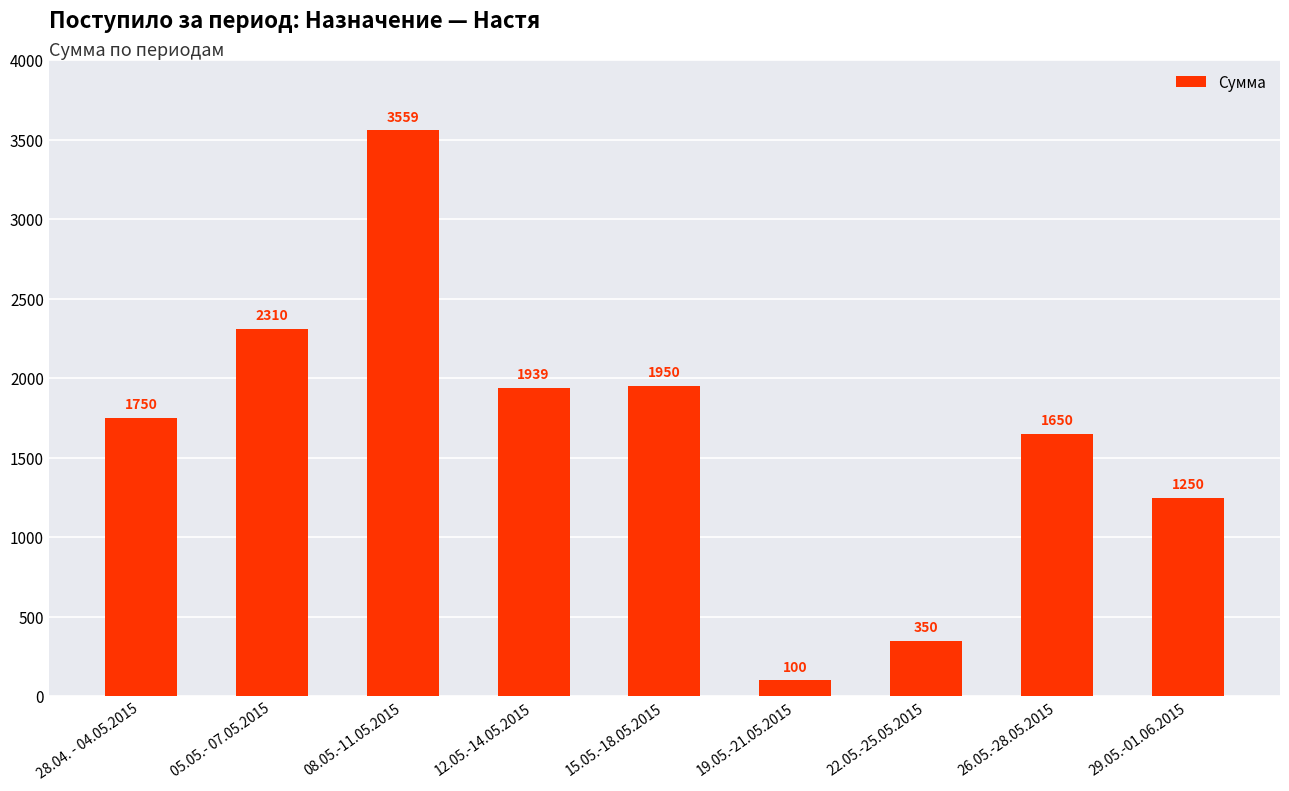

At which category does the chart reach its minimum across all series?

19.05.-21.05.2015